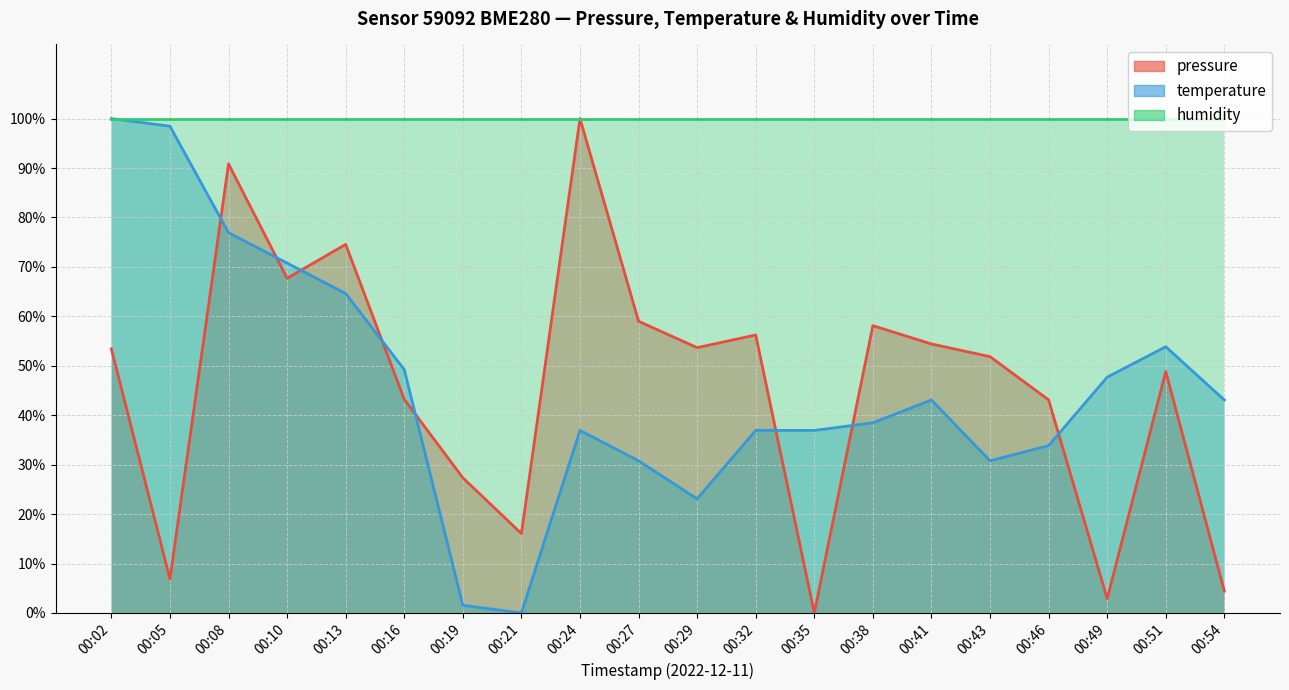

What is the greatest value displayed?

100.0